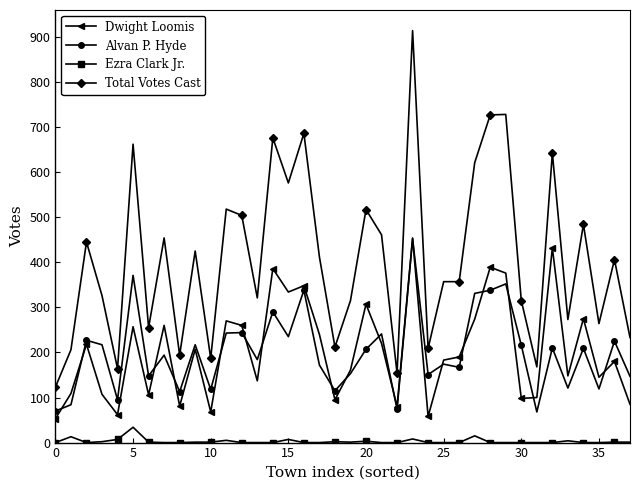

Which series has the widest spread of values?

Total Votes Cast